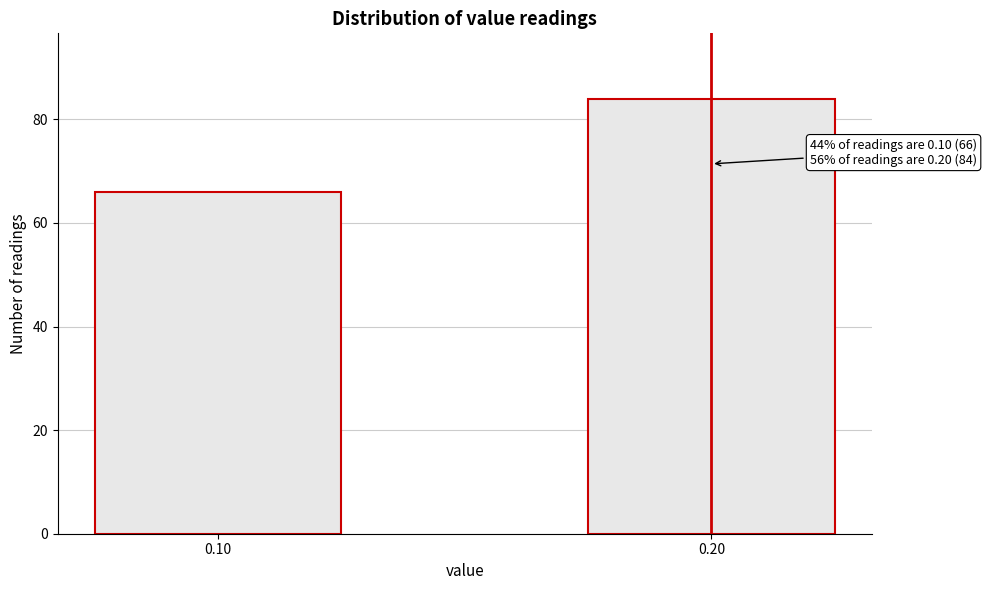

Reading left to right, list all the values displayed in this chart.

0.10=66	0.20=84